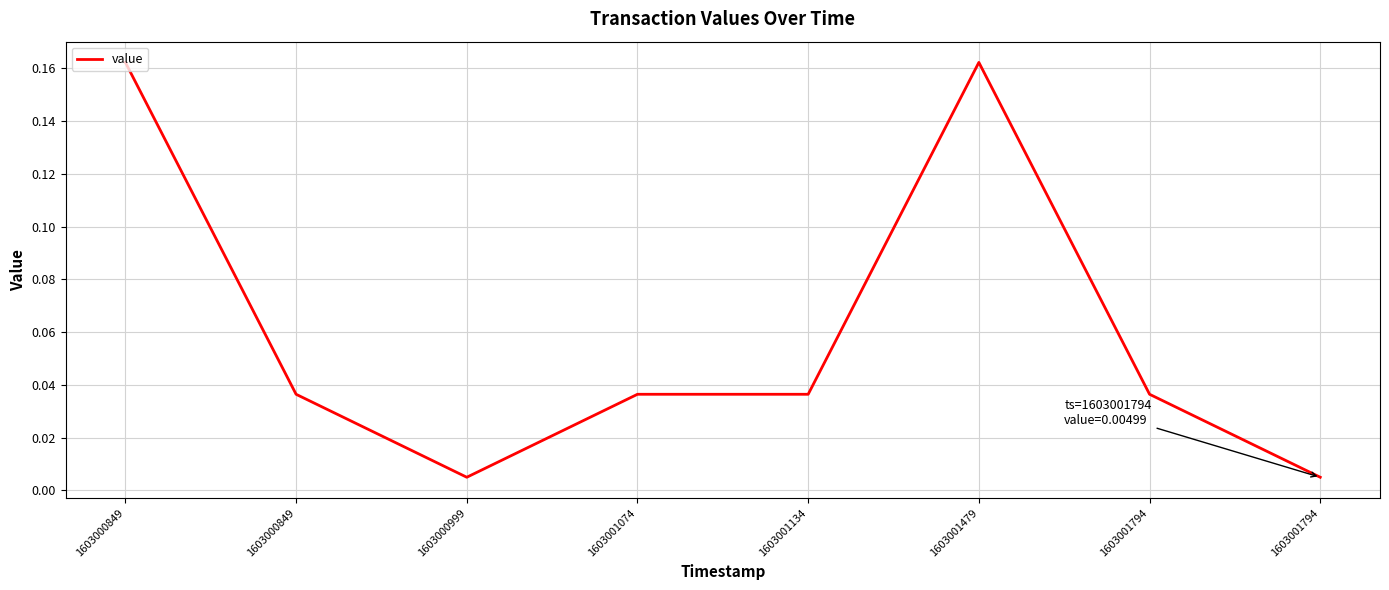

Is it true that the value at 1603000849 is 0.2?

False